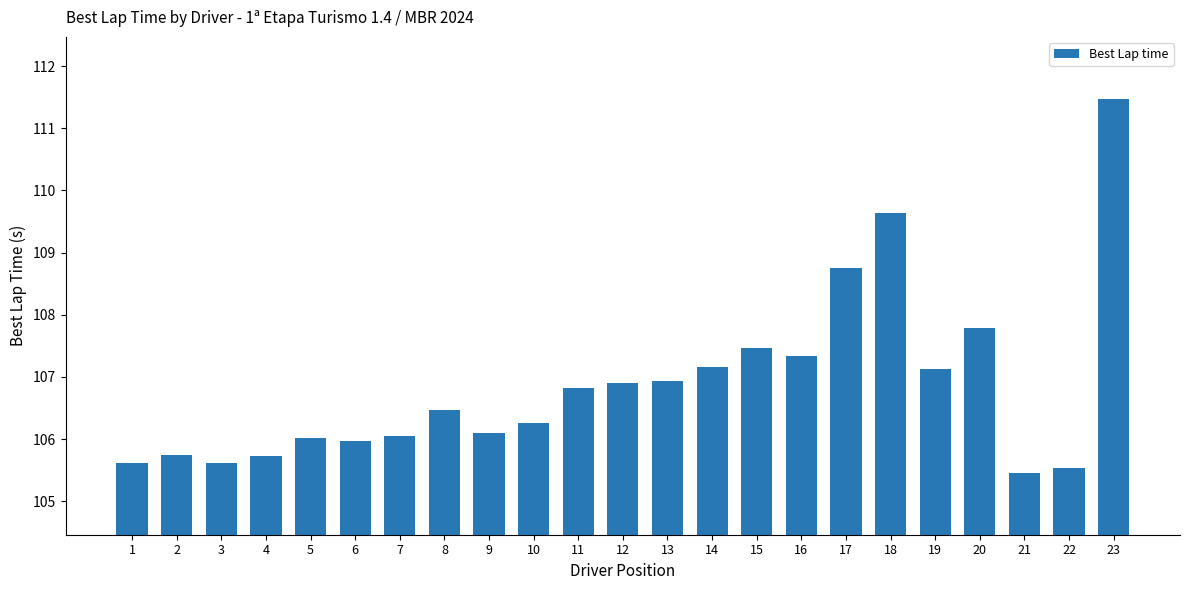

Which has a higher value, 11 or 3?

11